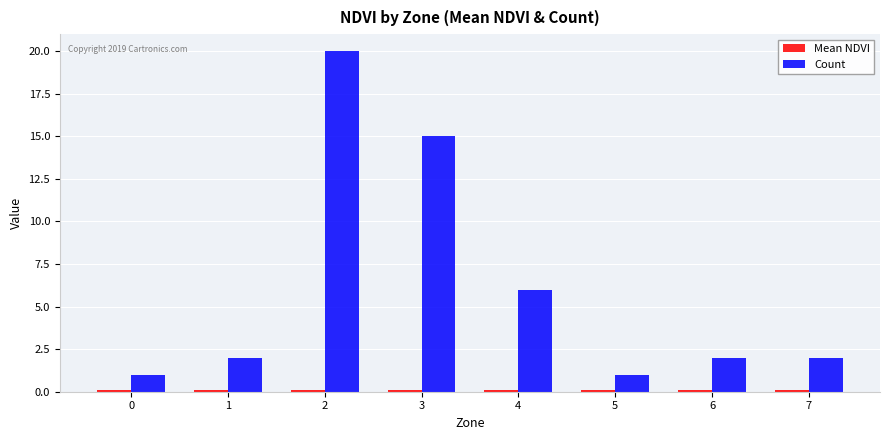

Which series has the largest total across all categories?

Count